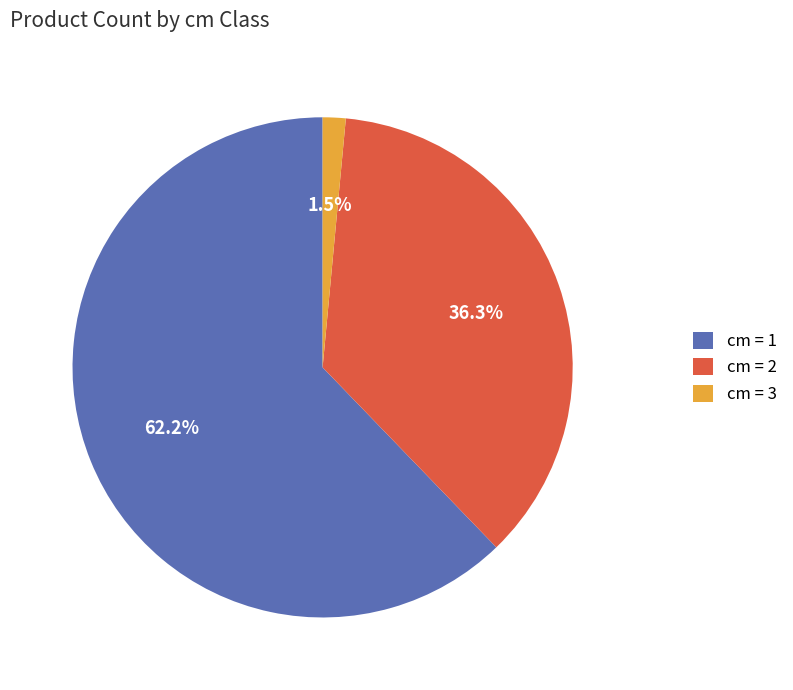

Rank the categories by value from lowest to highest.

cm = 3, cm = 2, cm = 1